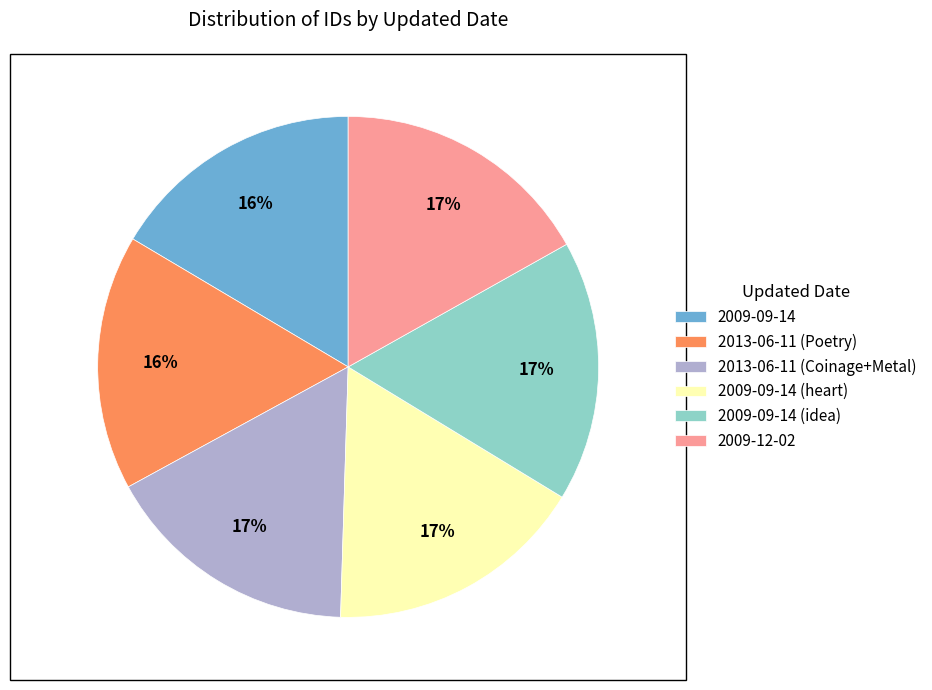

Is 2009-09-14 (idea) the majority of the pie?

No